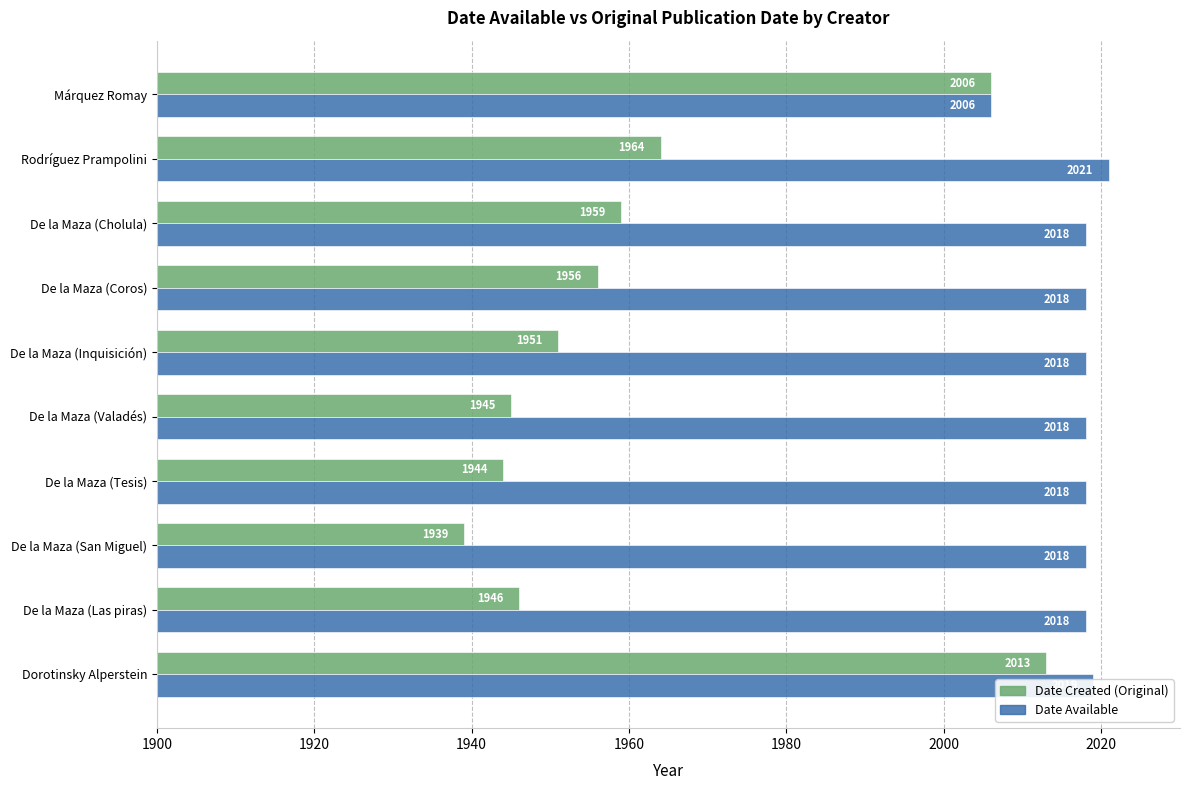

What is the sum of all Date Available values?

20172